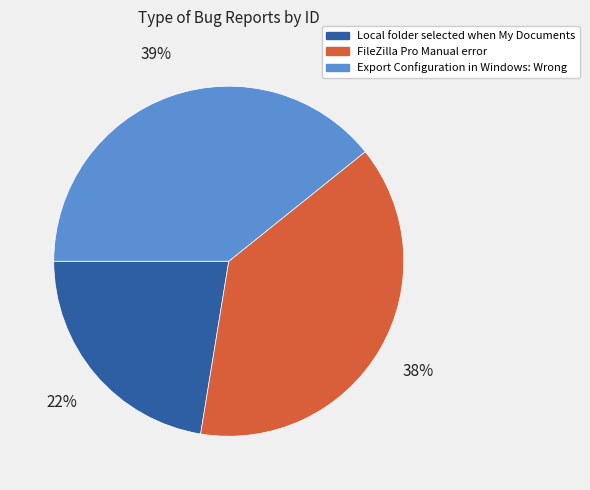

Which slice is the largest?

Export Configuration in Windows: Wrong